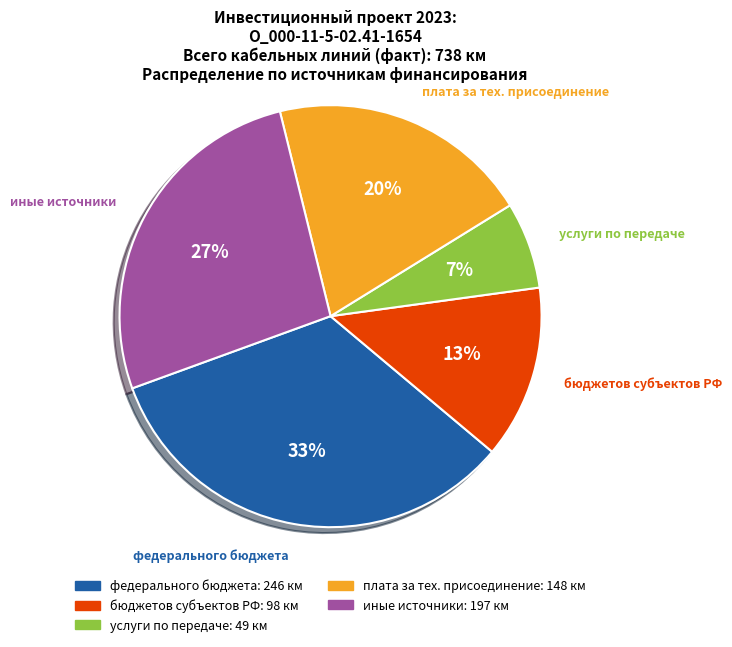

Is there any slice that represents more than half of the pie?

No